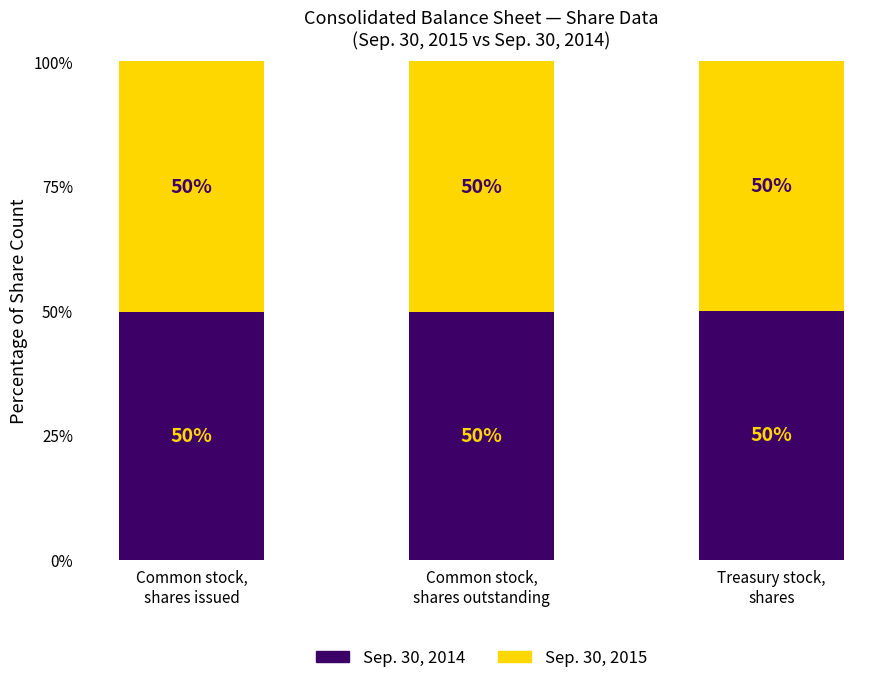

What is the maximum value for Sep. 30, 2014?

50.0